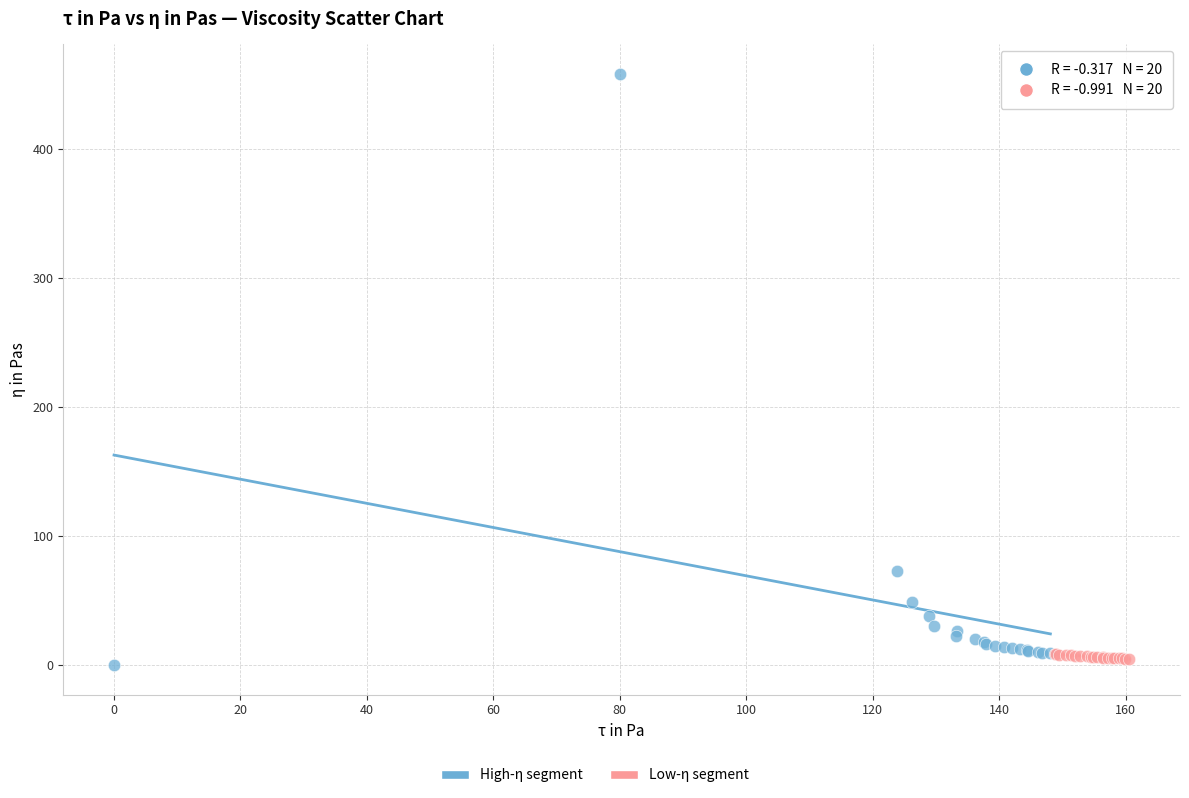

Which series has the largest Y range (max minus min)?

High-η segment